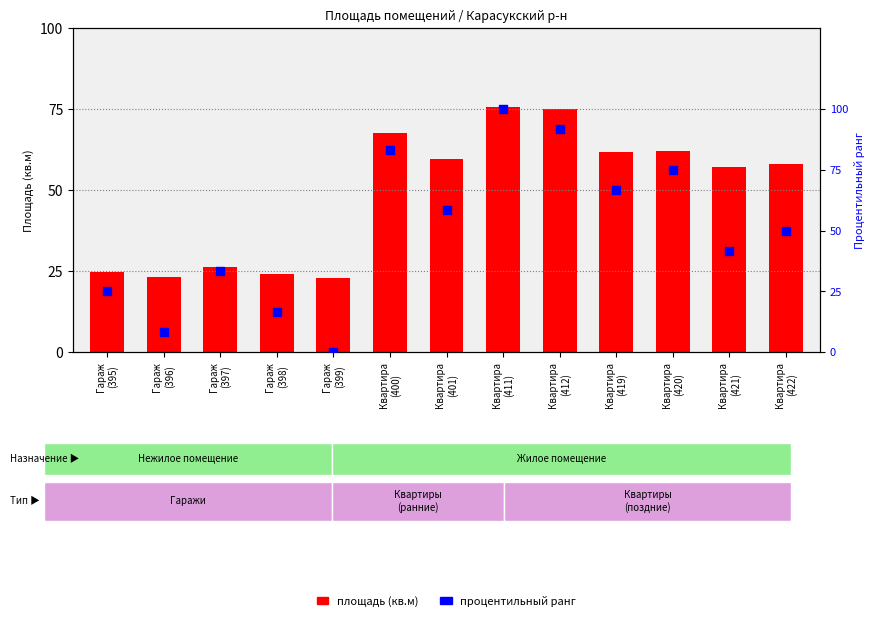

Which series has the widest spread of Y values?

Процентильный ранг